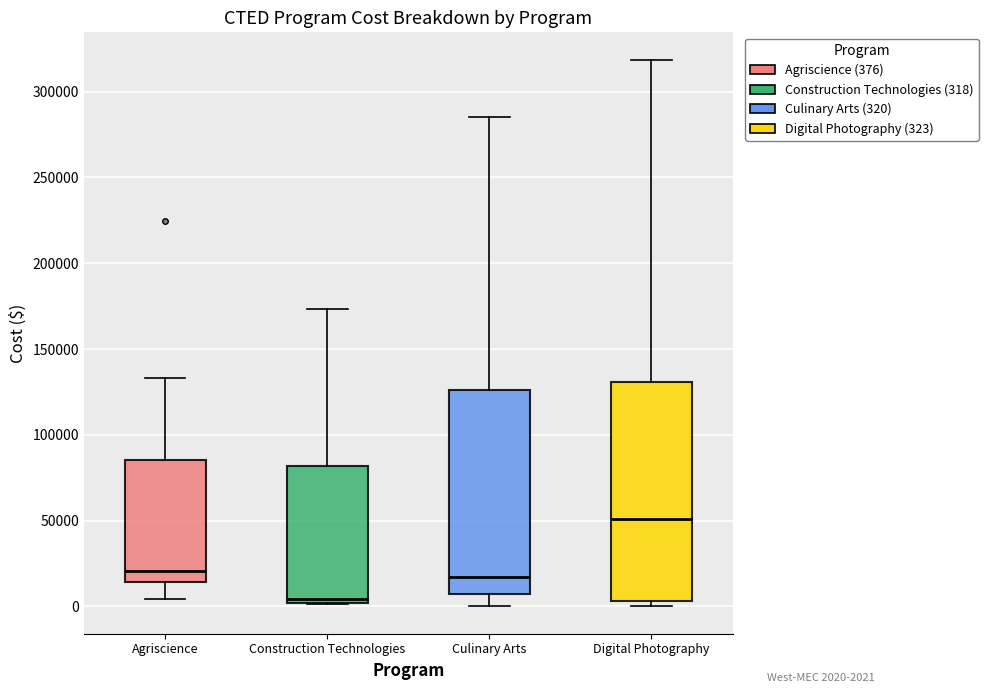

Reading left to right, transcribe this box plot: for each box, give where its median line is, the range the box spans, and where its two whiskers end, as read against the y-axis. The values are not printed on the chart, so give them approximately, as read against the axis.

Agriscience: median 20000, box 15000 to 85000, whiskers 5000 to 135000
Construction Technologies: median 5000, box 0 to 80000, whiskers 0 to 175000
Culinary Arts: median 15000, box 5000 to 125000, whiskers 0 to 285000
Digital Photography: median 50000, box 5000 to 130000, whiskers 0 to 320000